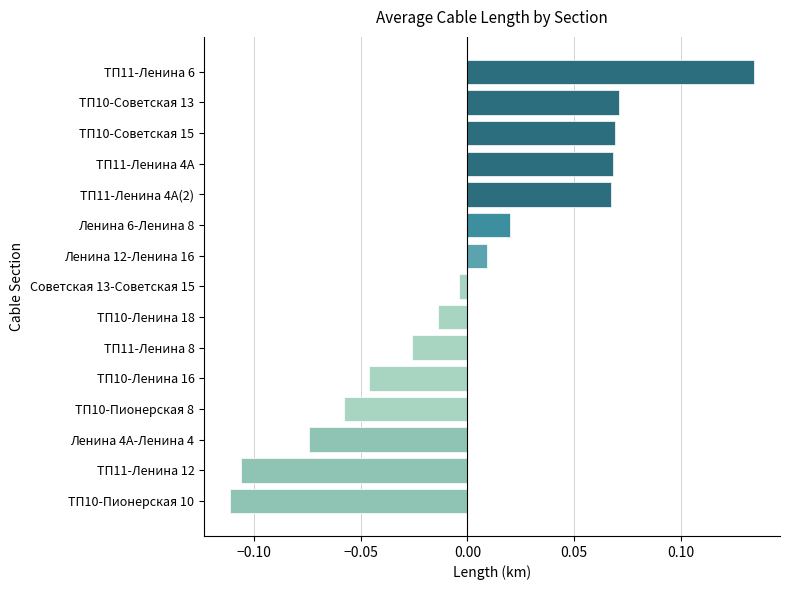

What is the difference between the maximum and minimum values?

0.2